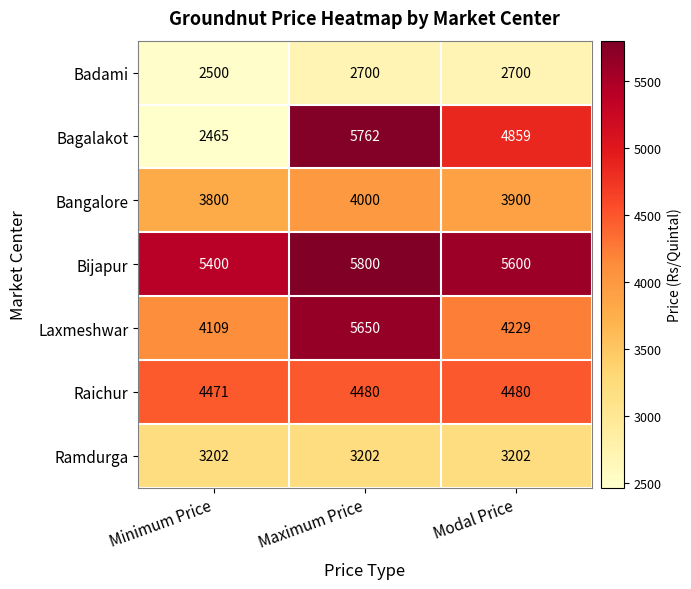

Count the number of categories in the chart.

3